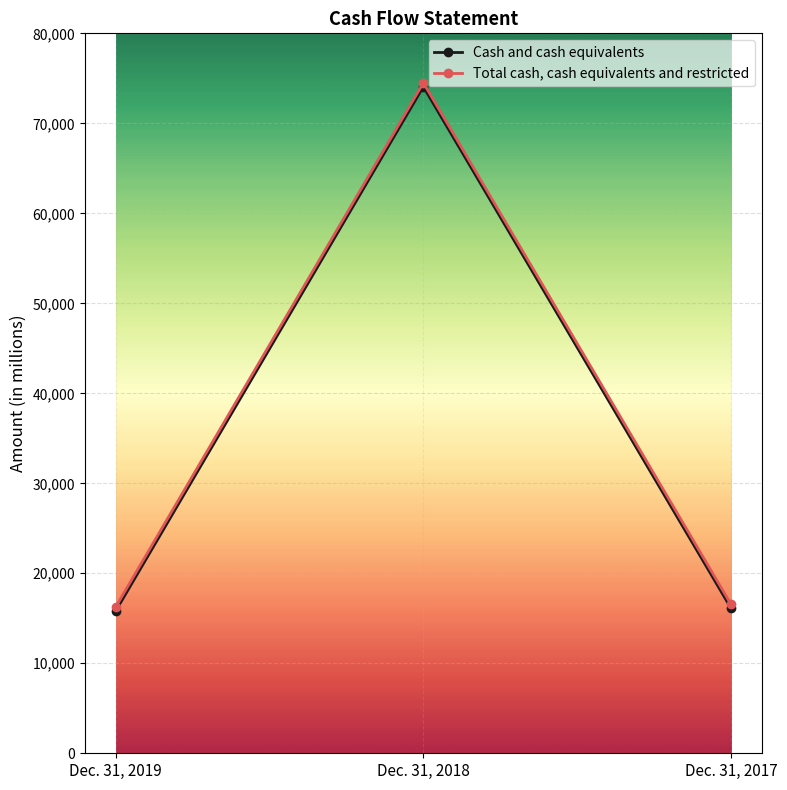

What is the value of the Total cash, cash equivalents and restricted point at the 2nd from the left?

74506